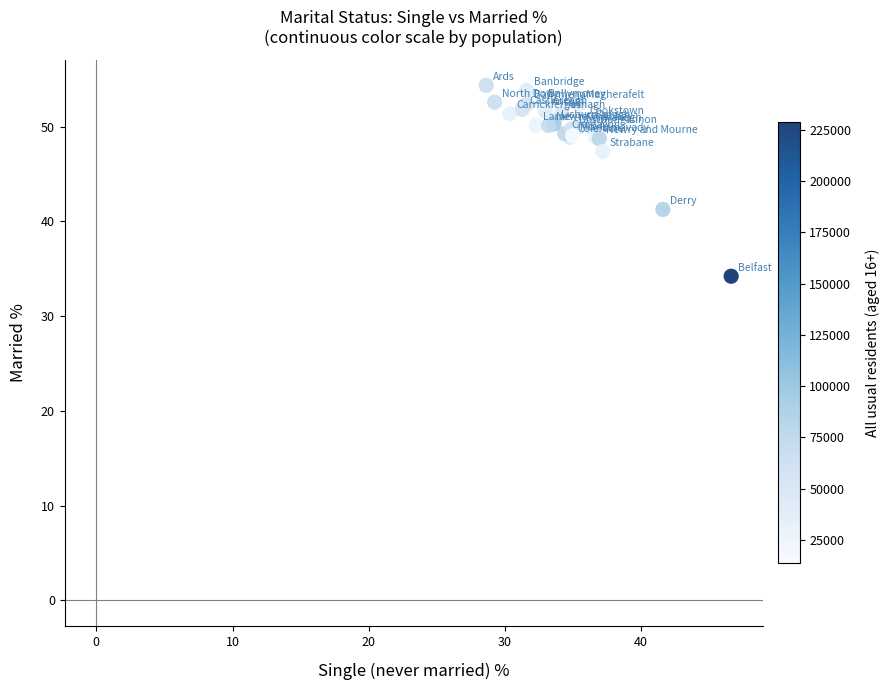

What Y value in the scatter plot is closest to 44?

41.3